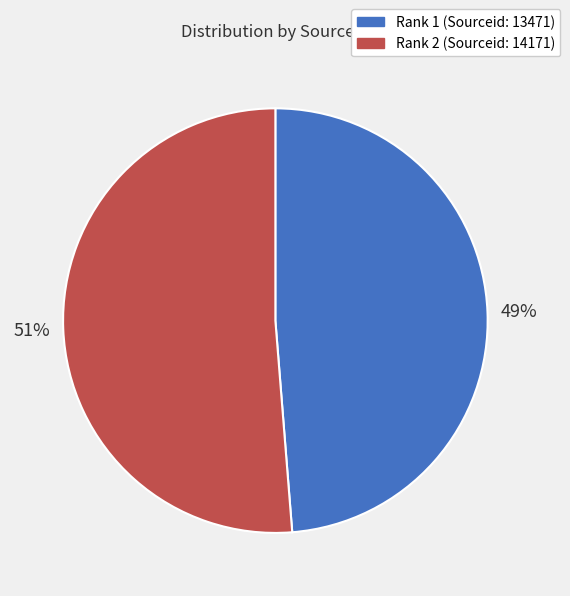

Rank the categories by value from highest to lowest.

Rank 2 (Sourceid: 14171), Rank 1 (Sourceid: 13471)